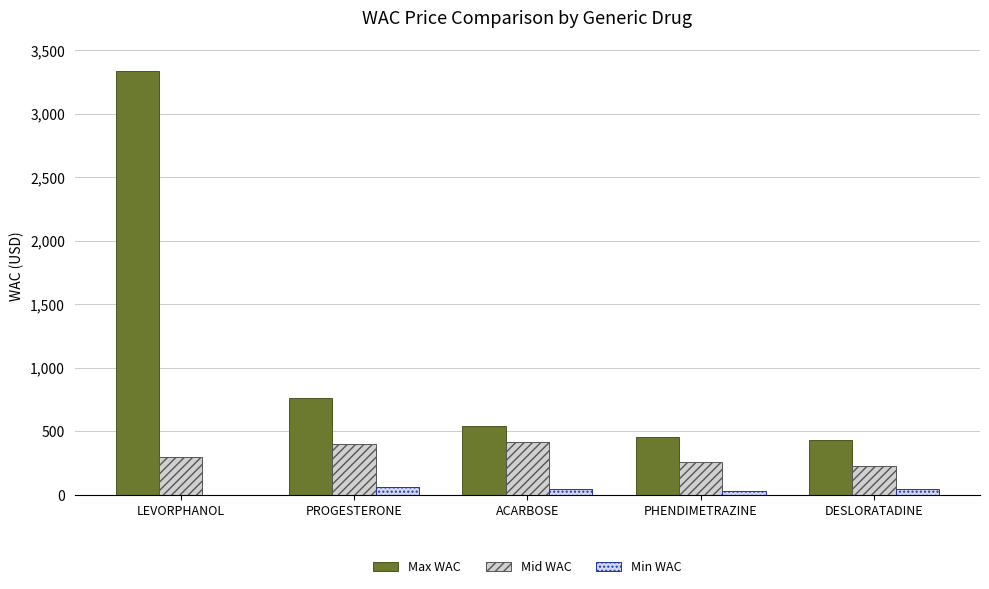

At which label does Min WAC first exceed 45?

PROGESTERONE